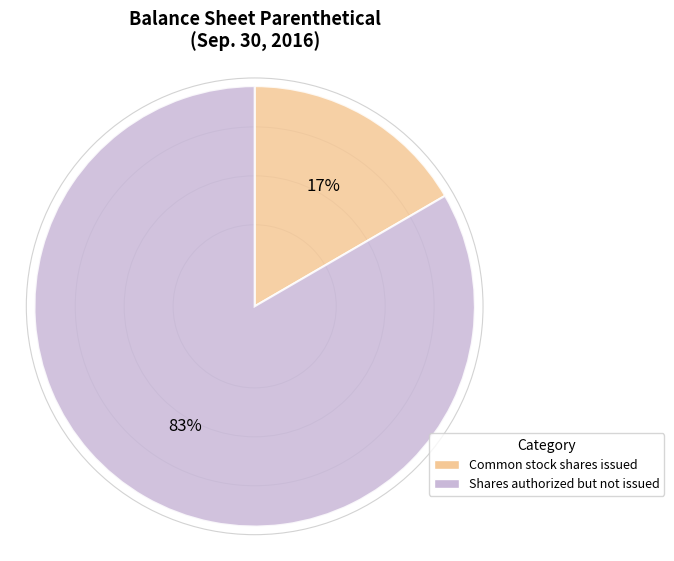

To the nearest percent, what is the average slice percentage?

50%